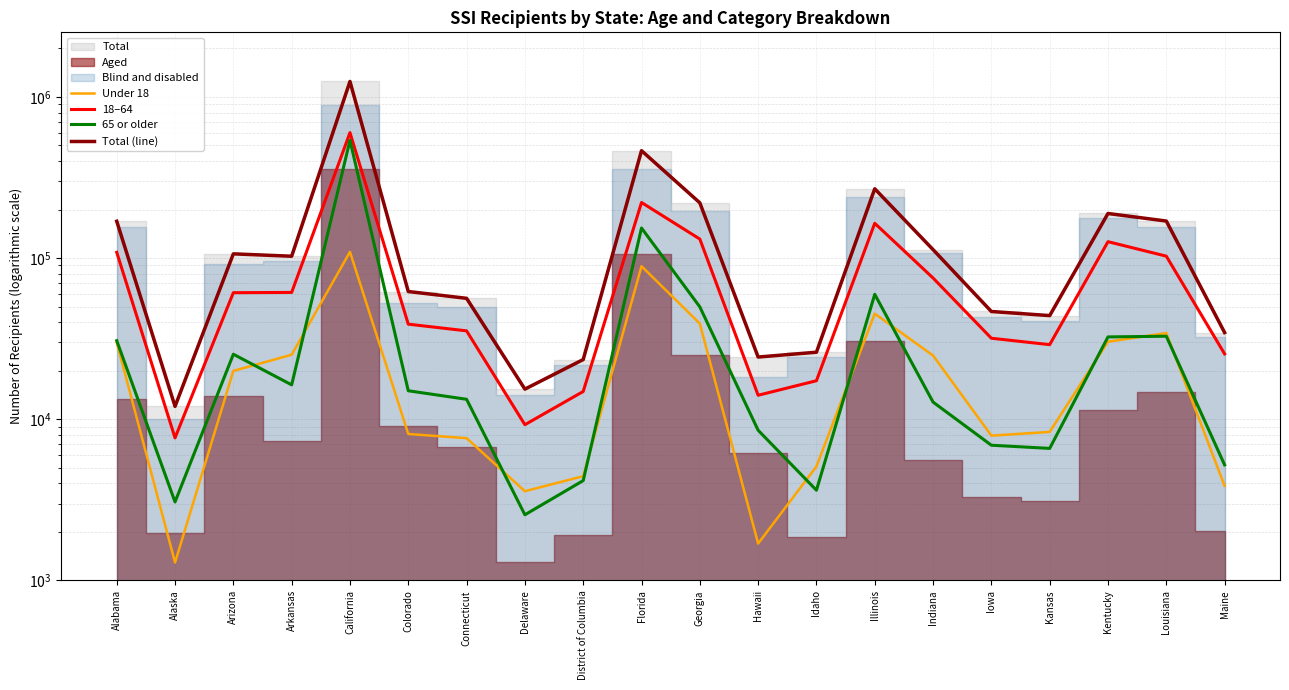

In Under 18, how many points are higher than both neighbors (excluding endpoints)?

4